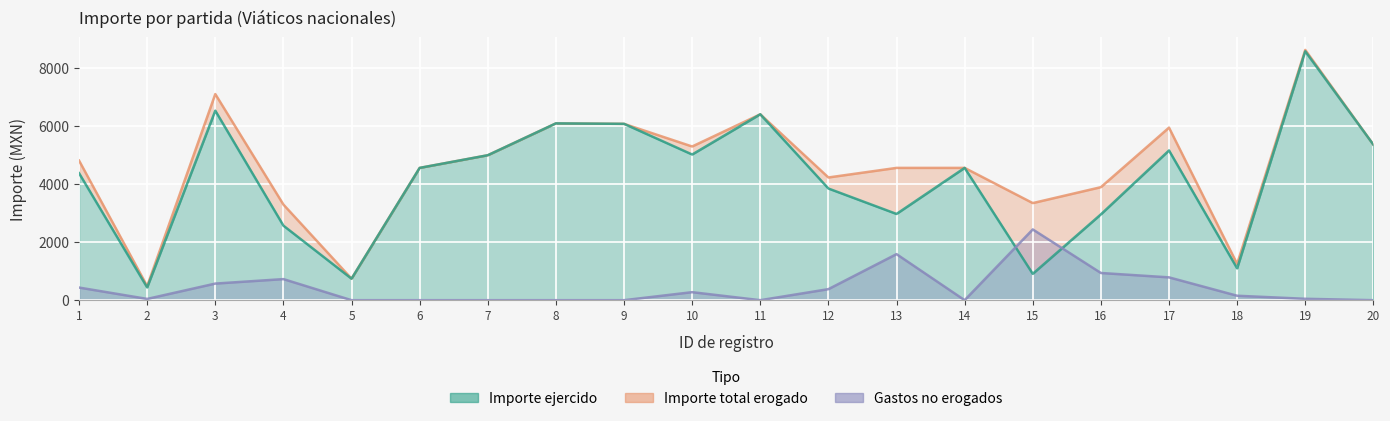

True or false: Importe total erogado has a value of 3344.0 at 15.

True